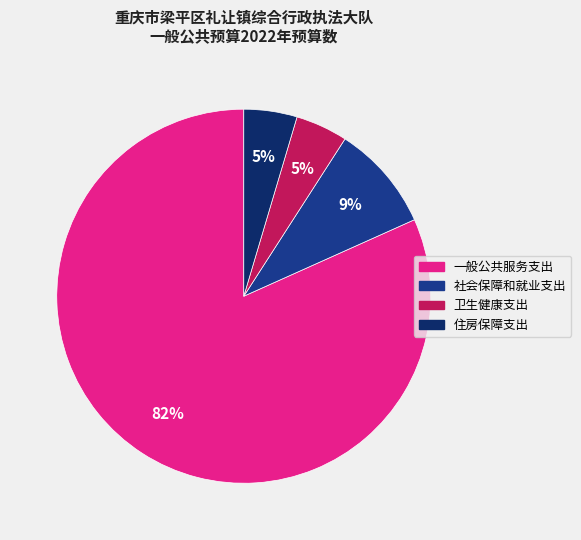

To the nearest percent, what is the average slice percentage?

25%